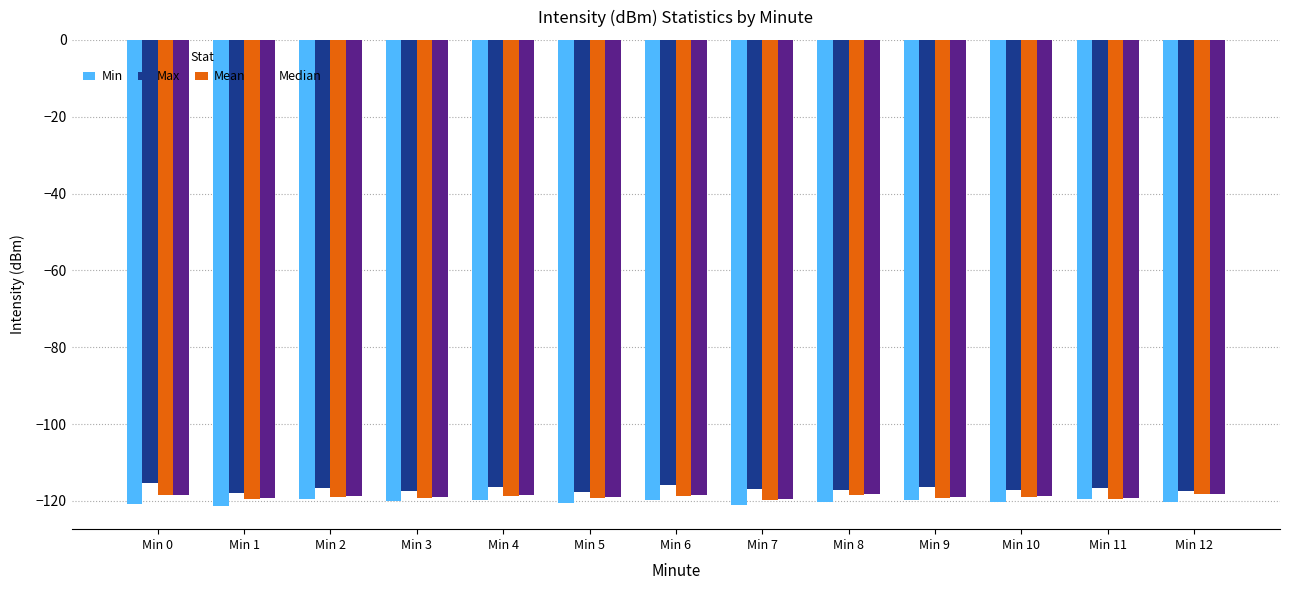

Does the chart contain any negative values?

Yes